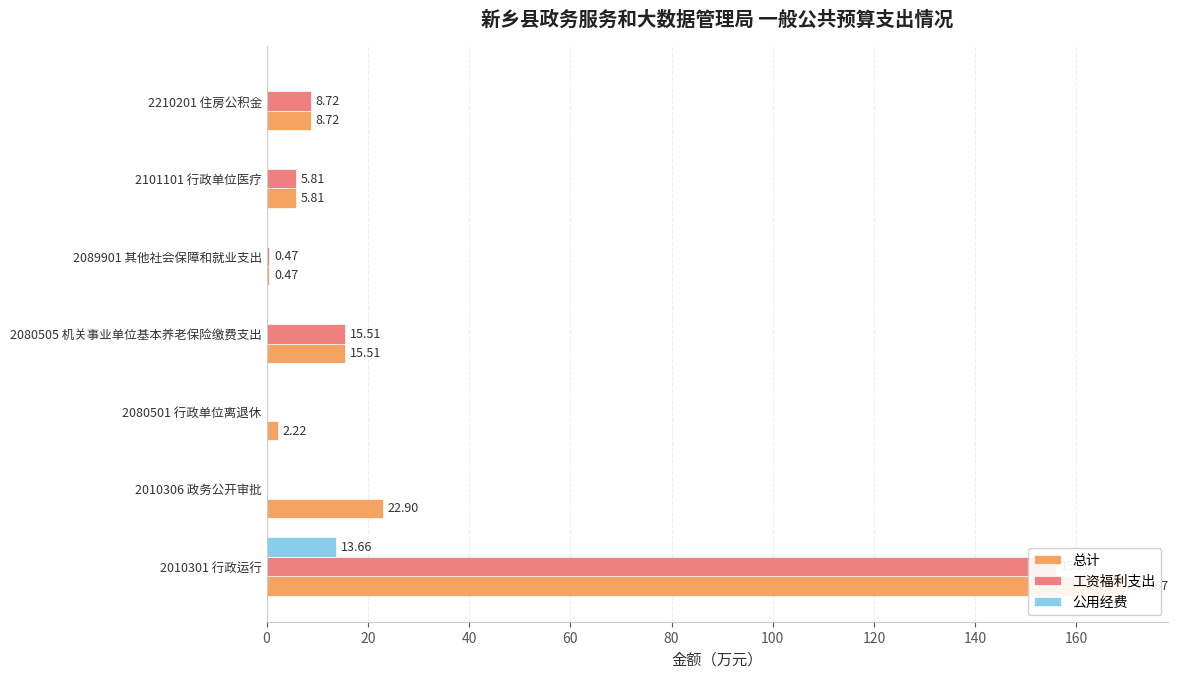

Which series changed the most between 2080505 机关事业单位基本养老保险缴费支出 and 2210201 住房公积金?

总计